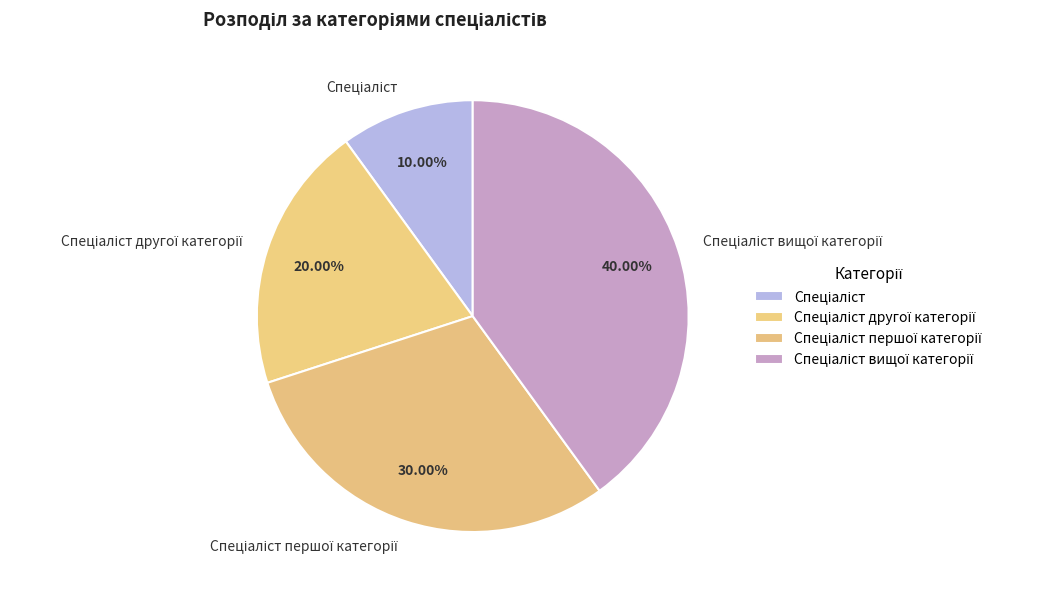

Does any single category account for the majority?

No